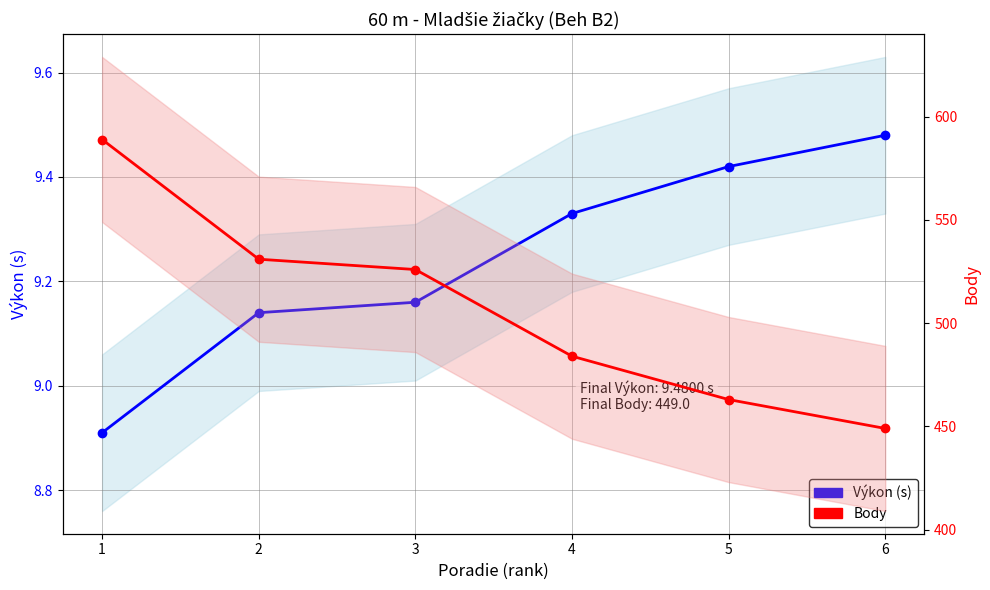

Is it true that Body equals 589.0 at 1?

True